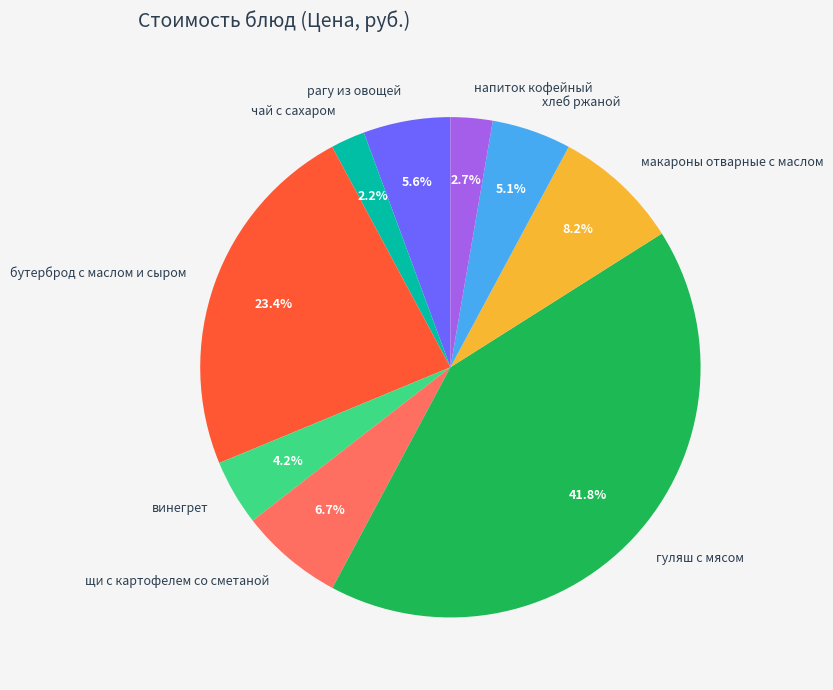

To the nearest percent, what is the average slice percentage?

11%